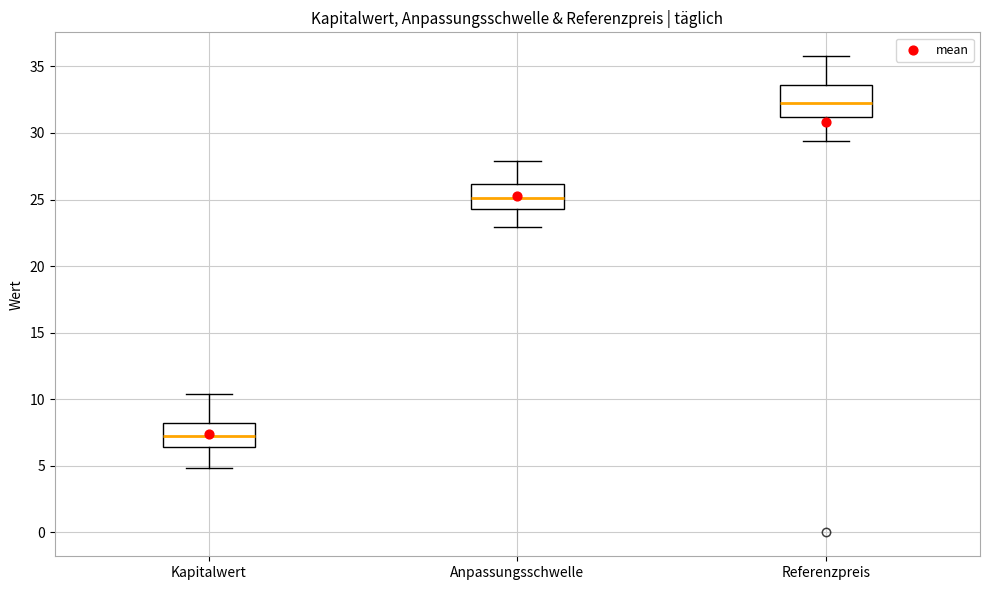

Reading left to right, read every box against the y-axis: the position of its median line, the range the box covers, and the ends of its whiskers. The values are not printed on the chart, so give them approximately, as read against the axis.

Kapitalwert: median 7.0, box 6.5 to 8.0, whiskers 5.0 to 10.5
Anpassungsschwelle: median 25.0, box 24.5 to 26.0, whiskers 23.0 to 28.0
Referenzpreis: median 32.0, box 31.0 to 33.5, whiskers 29.5 to 36.0